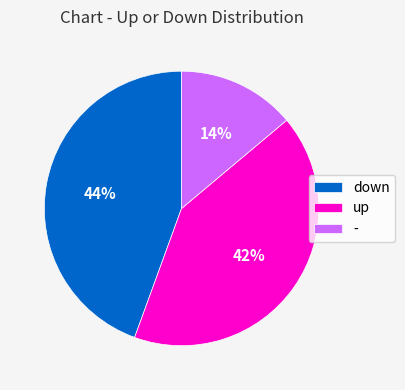

To the nearest percent, what is the average slice percentage?

33%